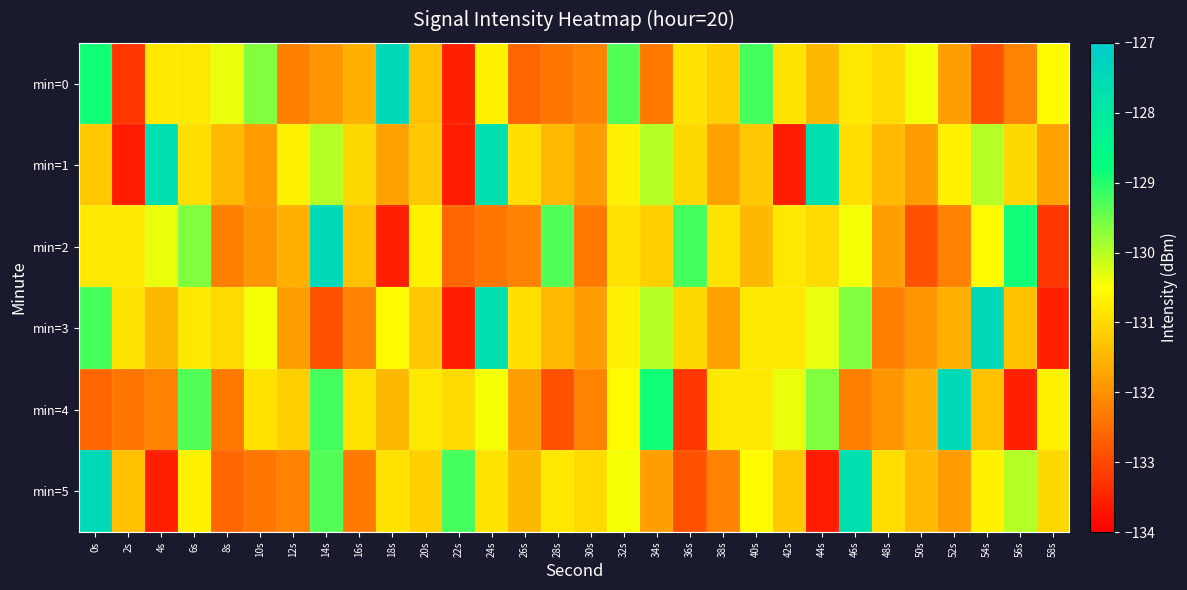

How many categories are shown in the chart?

30